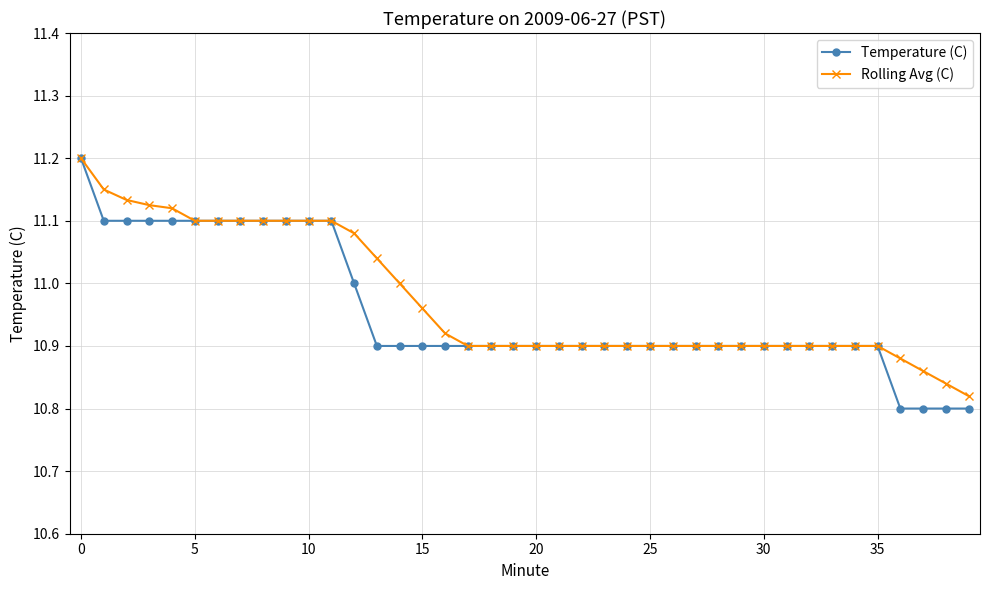

Which series has the largest range (max minus min)?

Temperature (C)